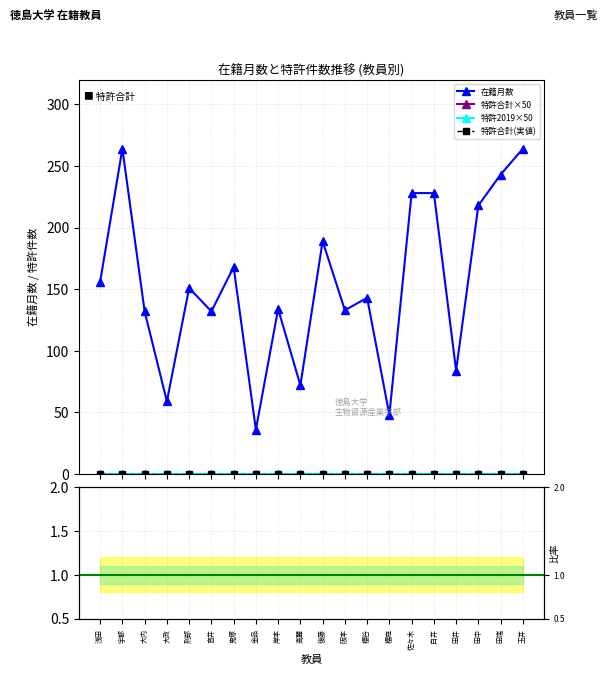

At which label does 比率 reach its minimum?

浅田